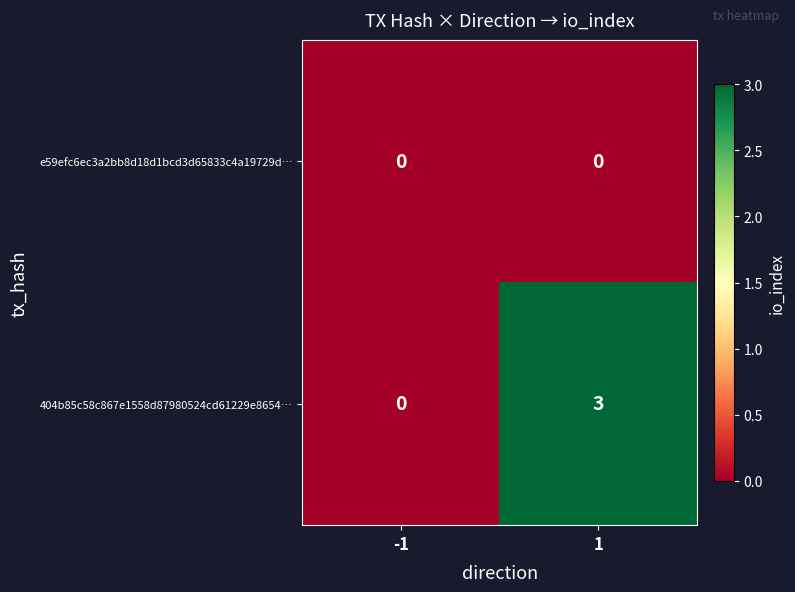

What is the maximum value for 404b85c58c867e1558d87980524cd61229e8654…?

3